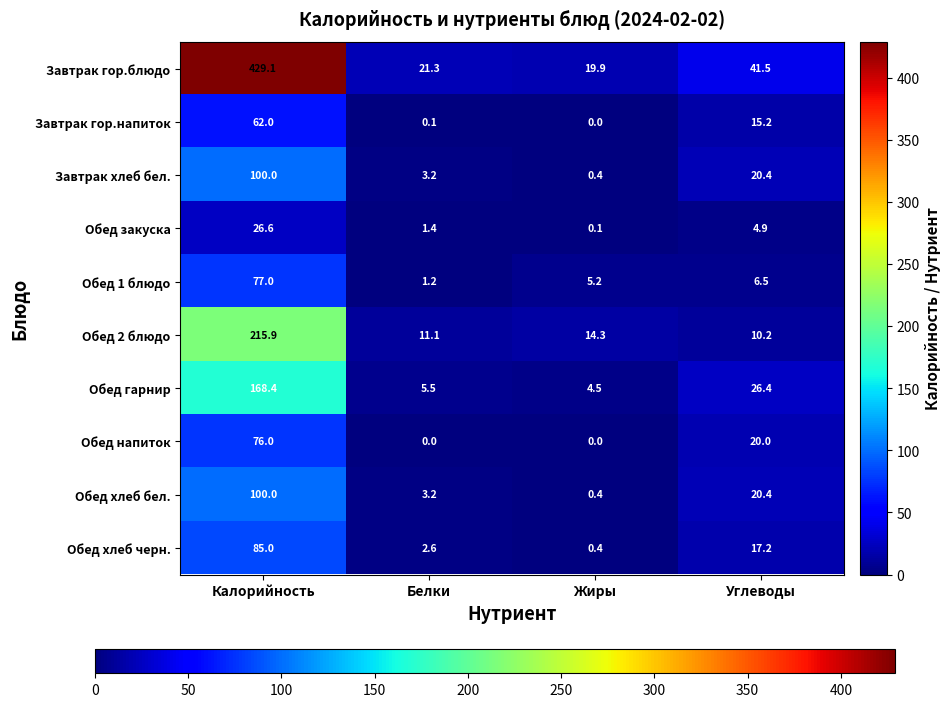

Where is Обед 2 блюдо nearest to the value 113?

Жиры